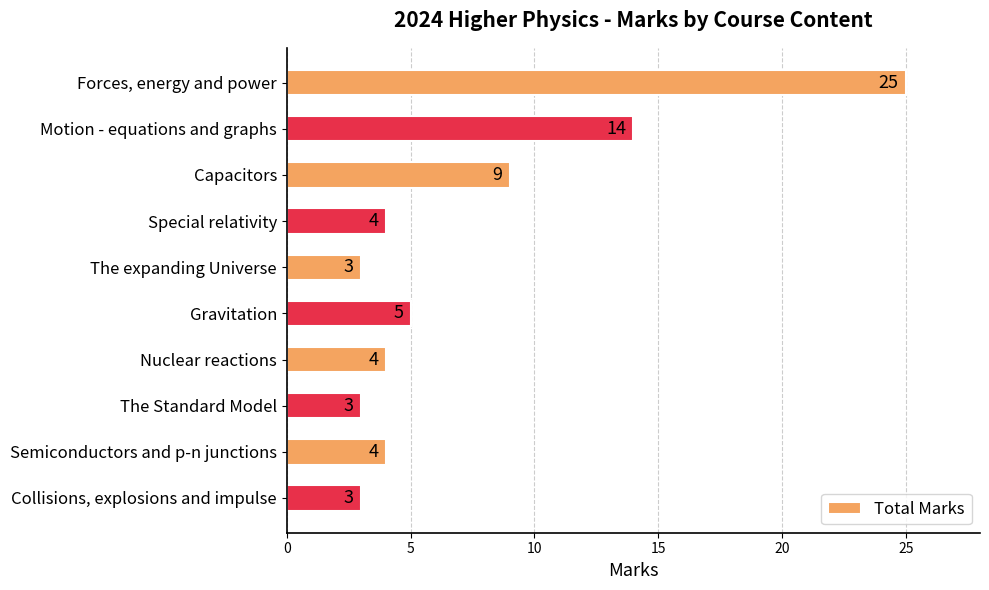

What is the sum of all values?

74